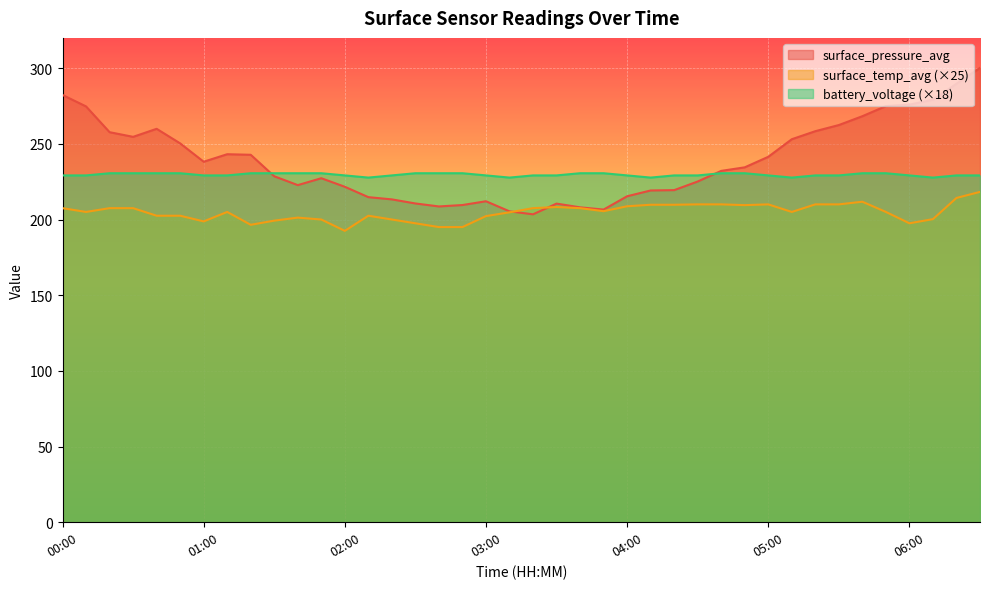

Count the number of categories in the chart.

40